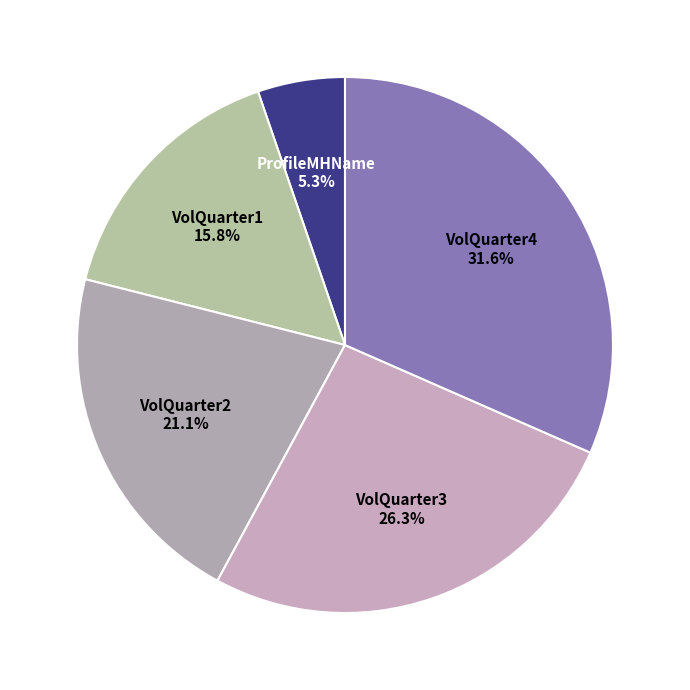

How many segments does this pie chart have?

5